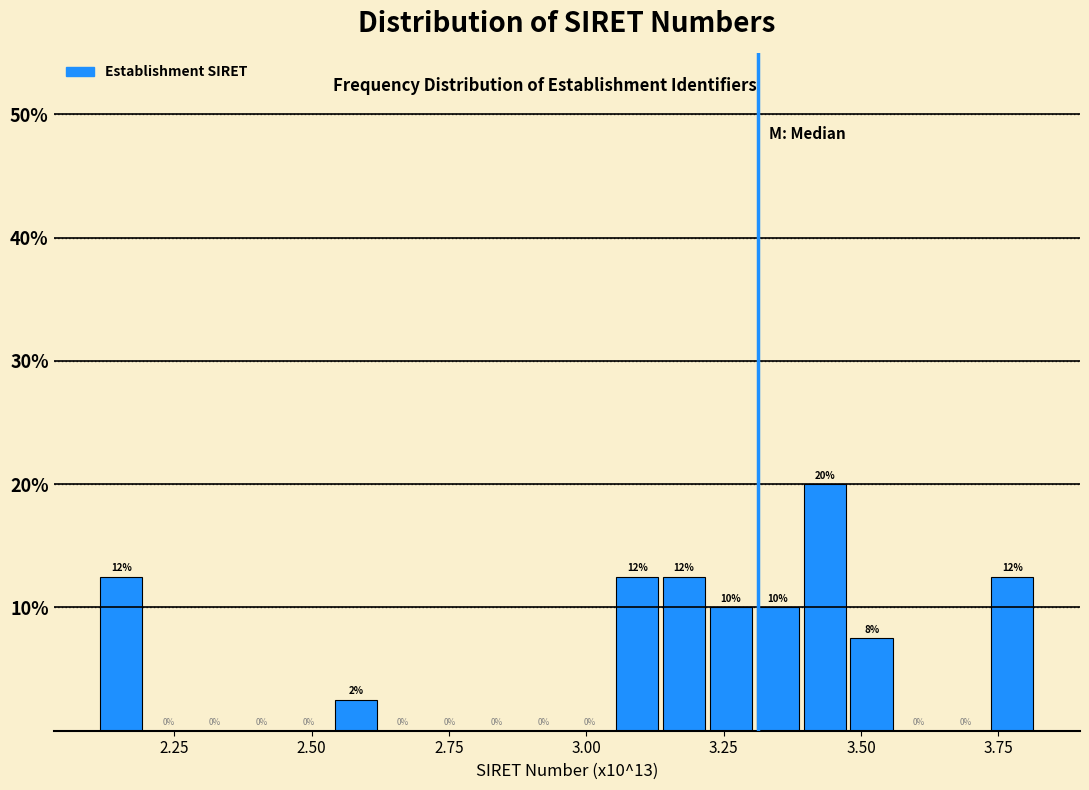

Around what value on the x-axis is the tallest bar? Give the approximate position of its centre, as read against the axis.

3.45